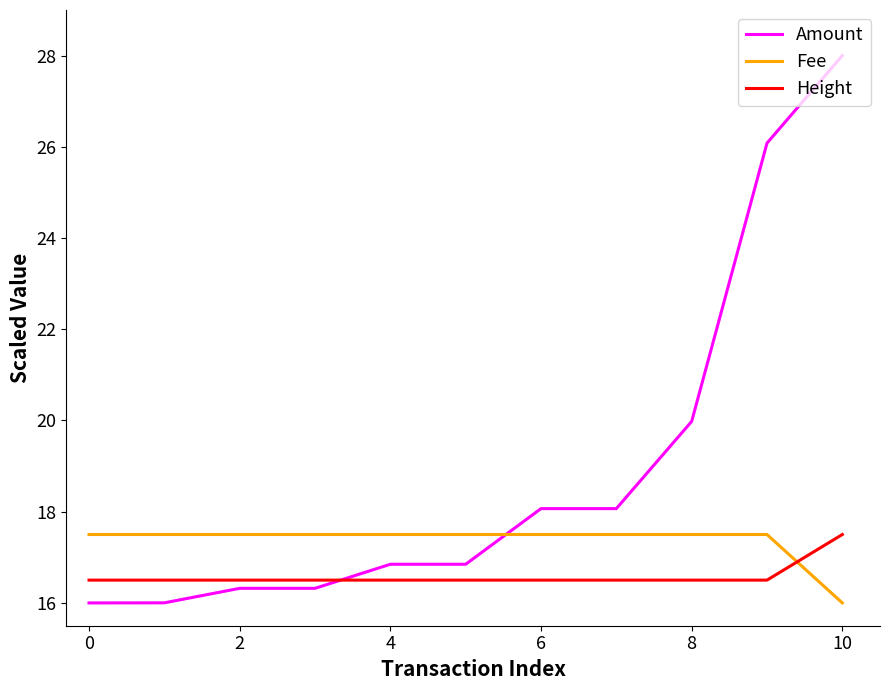

Which series has the largest total across all categories?

Amount